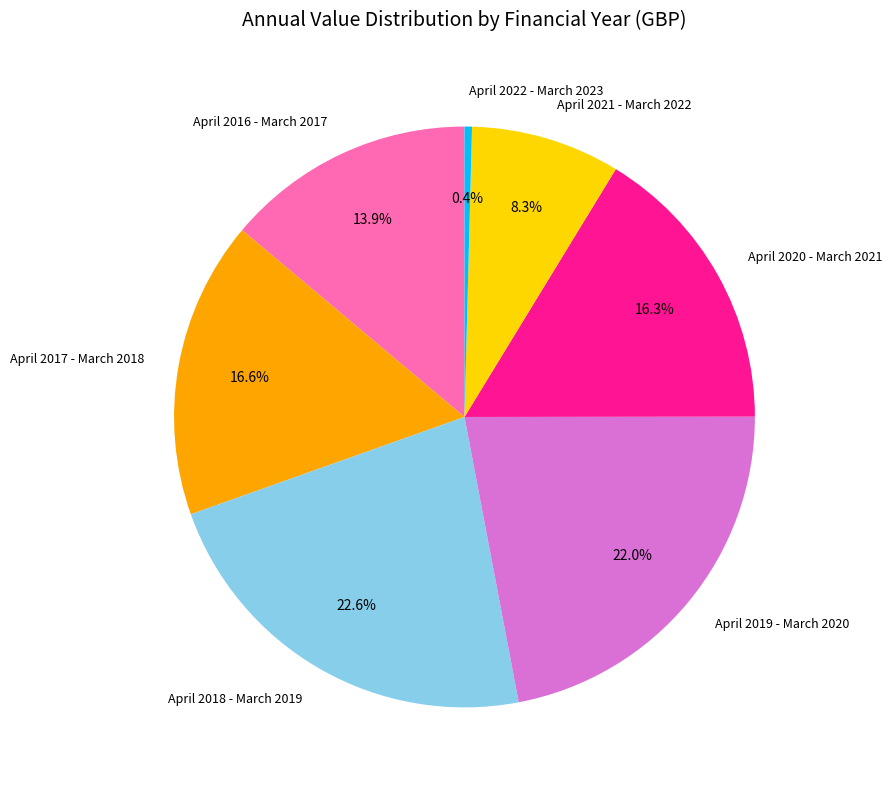

Count the number of slices in the pie.

7